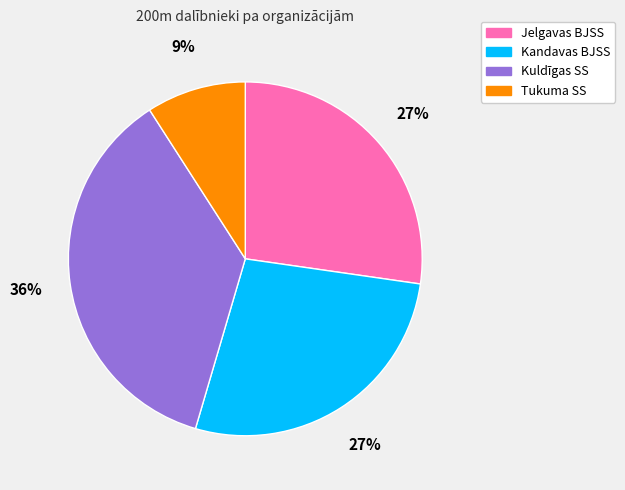

What percentage is the Jelgavas BJSS slice, to the nearest percent?

27%